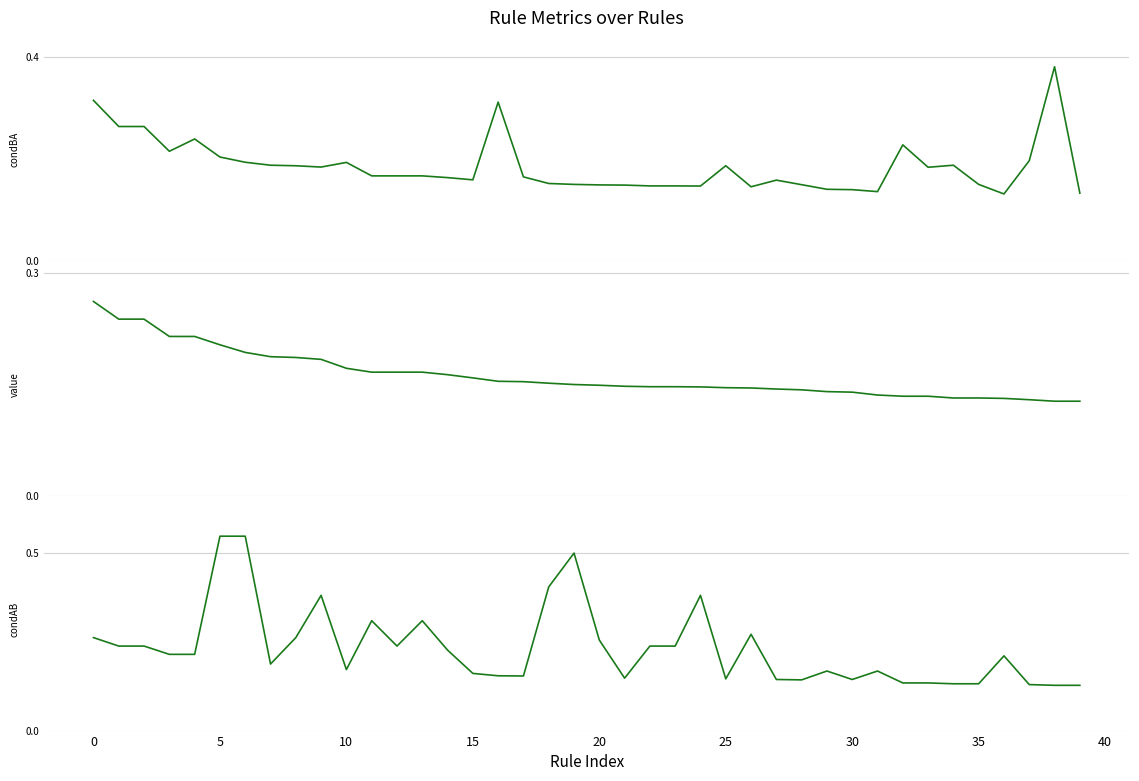

What is the value of the condBA point at the 18th from the left?

0.2